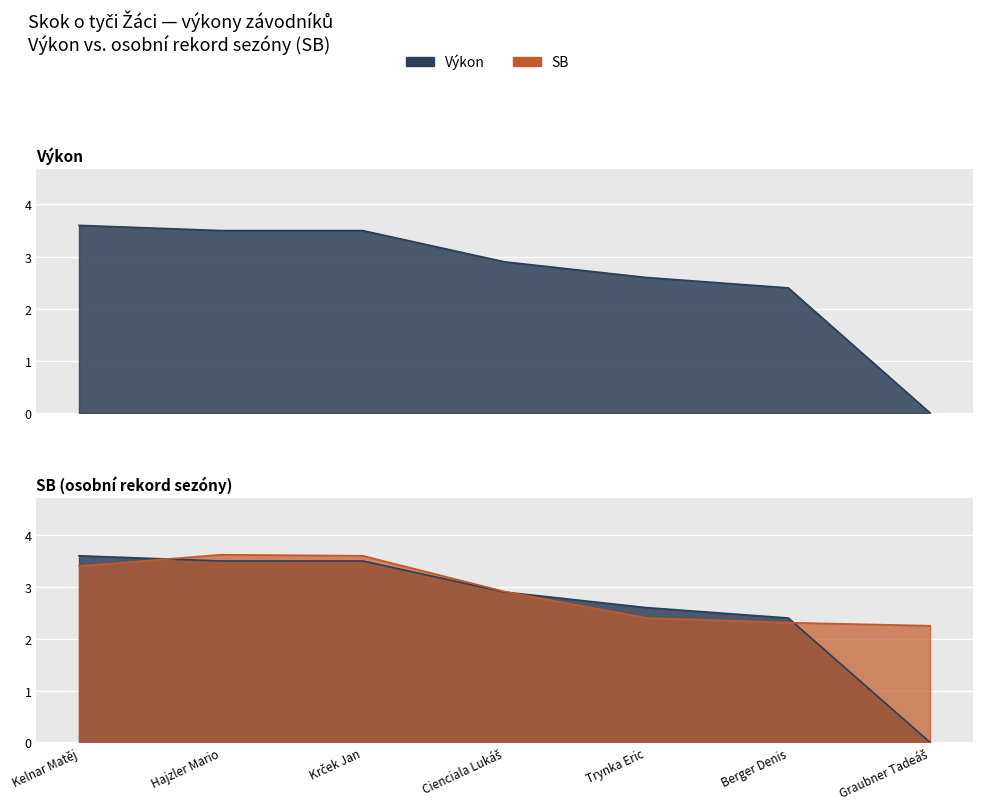

What are all the series names shown in the legend?

Výkon, SB